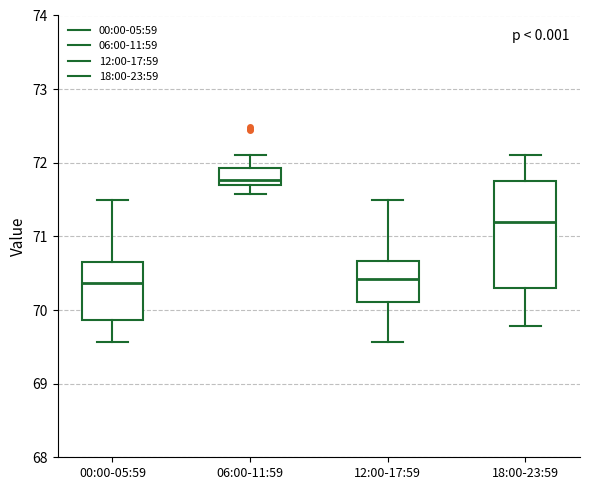

Which box is the tallest, from its lower edge to its upper edge?

18:00-23:59